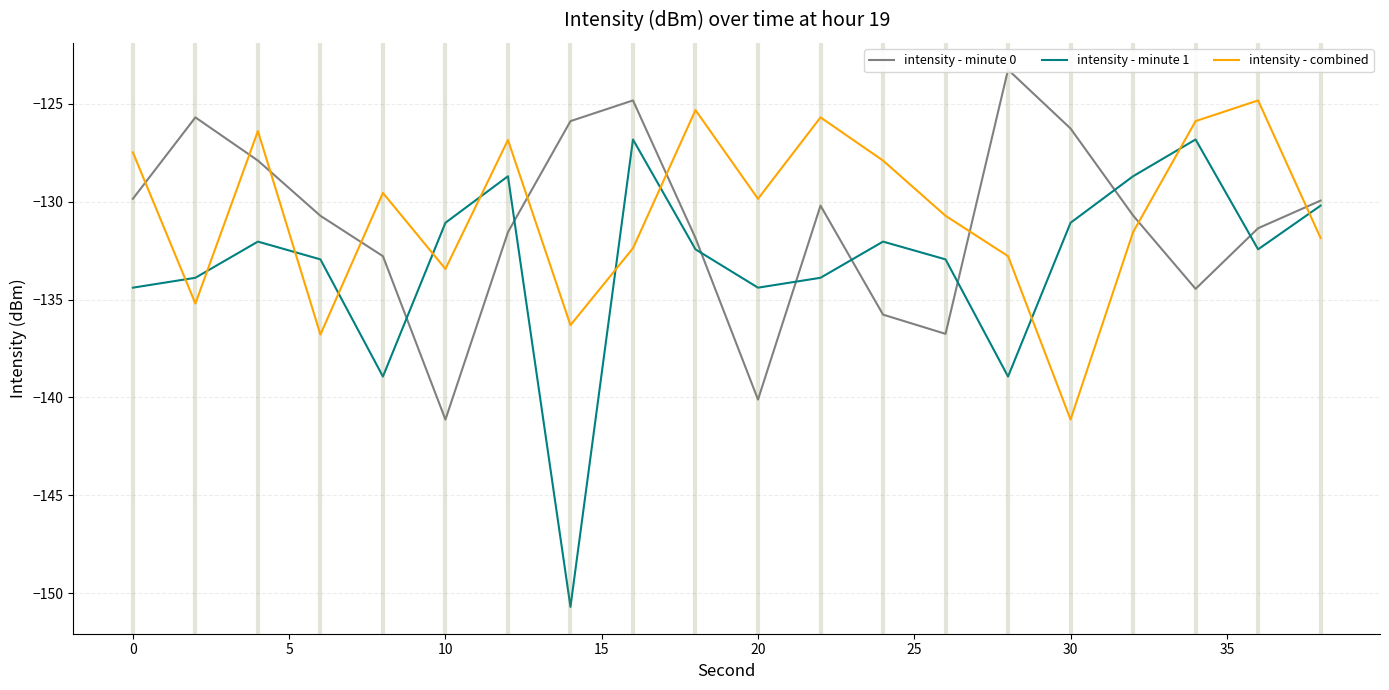

At how many categories does at least one series exceed -145?

20